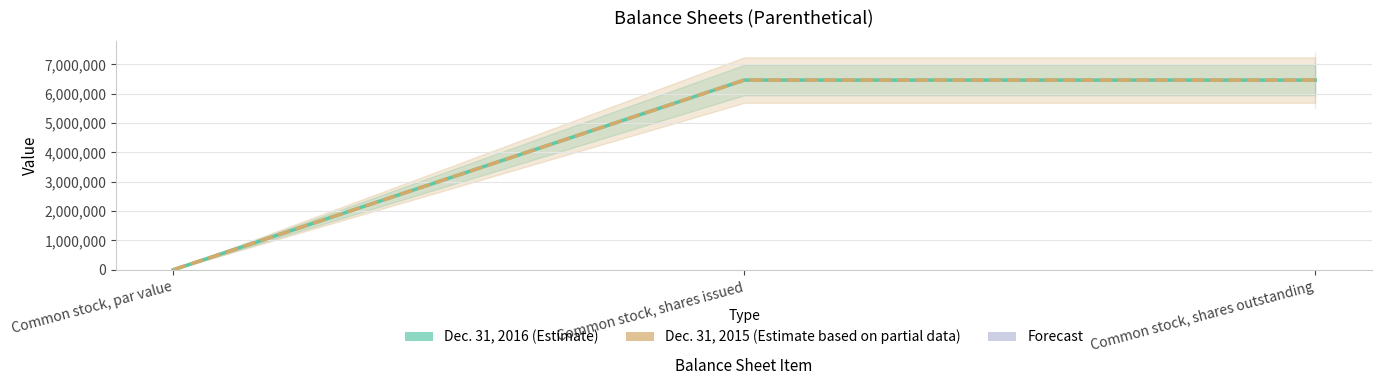

What is the average value of the Dec. 31, 2016 series?

4305771